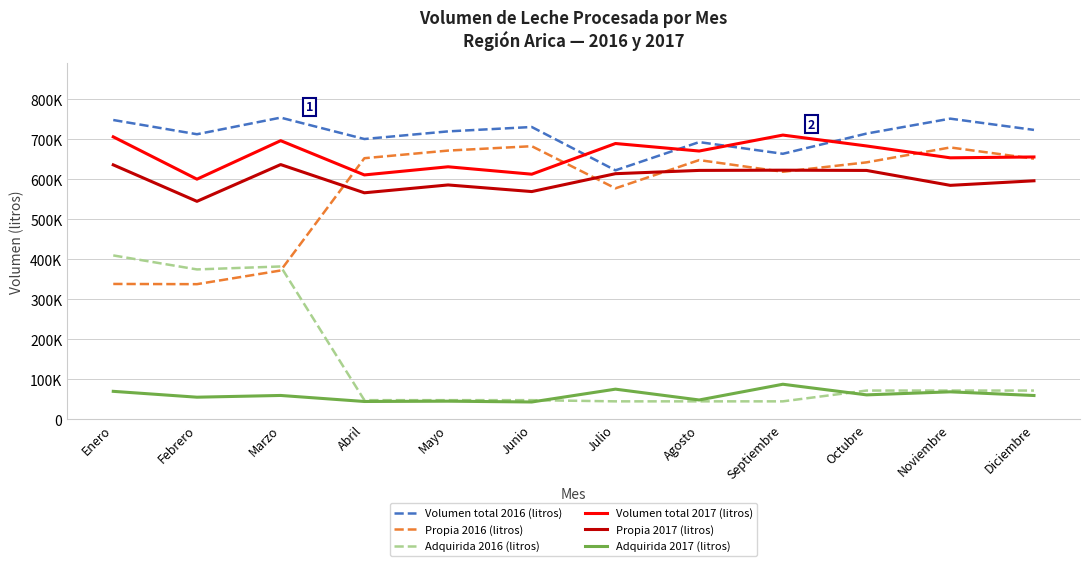

What are all the series names shown in the legend?

Volumen total 2016 (litros), Propia 2016 (litros), Adquirida 2016 (litros), Volumen total 2017 (litros), Propia 2017 (litros), Adquirida 2017 (litros)